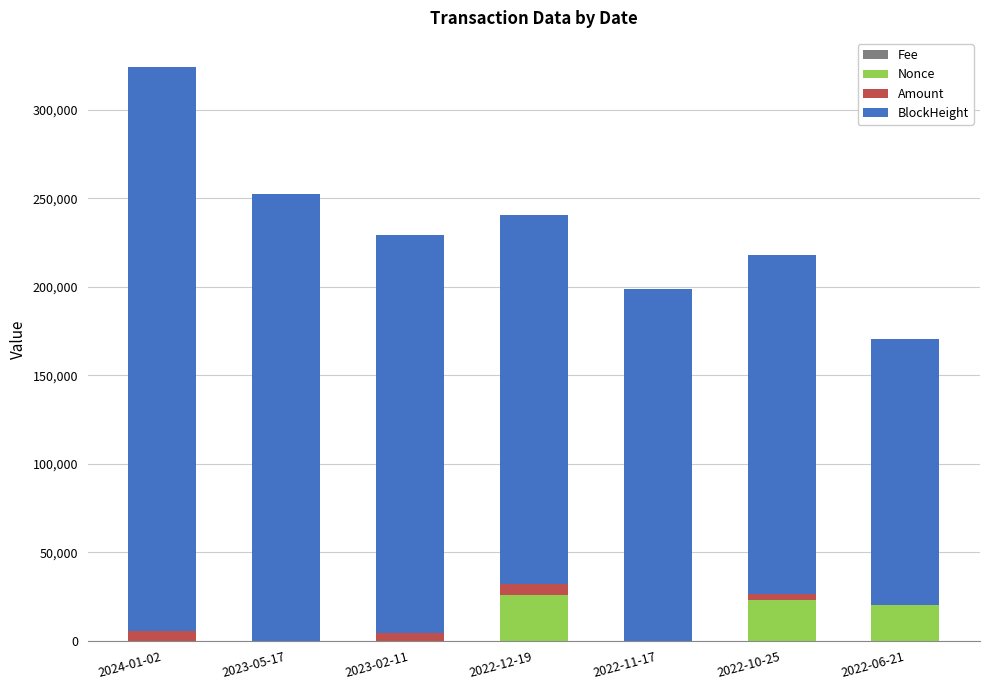

At which category is the sum across all series the highest?

2024-01-02